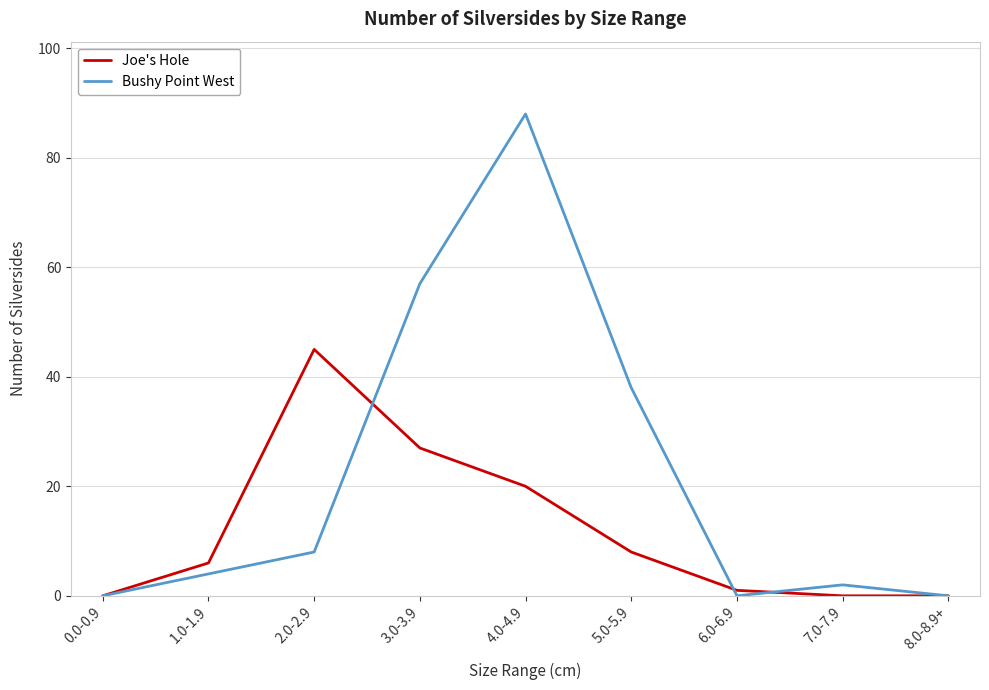

Which series has the largest range (max minus min)?

Bushy Point West